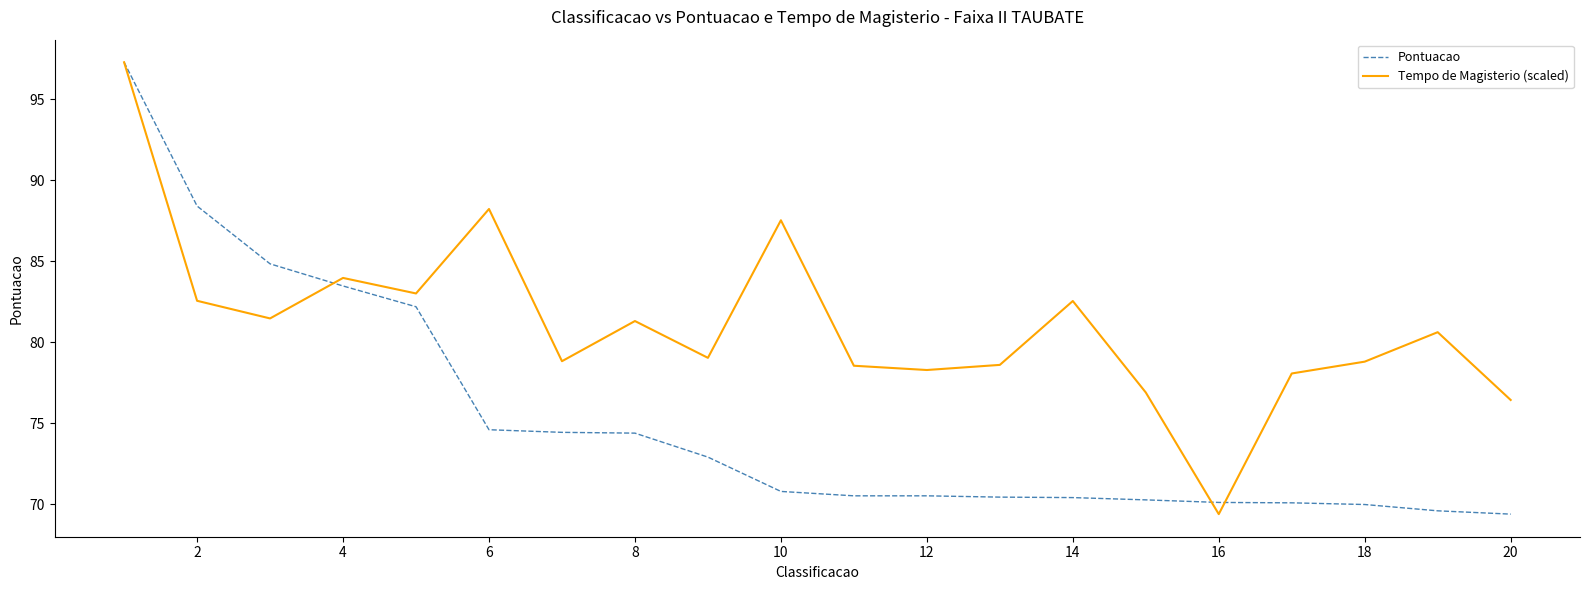

What is the greatest value displayed?

97.3